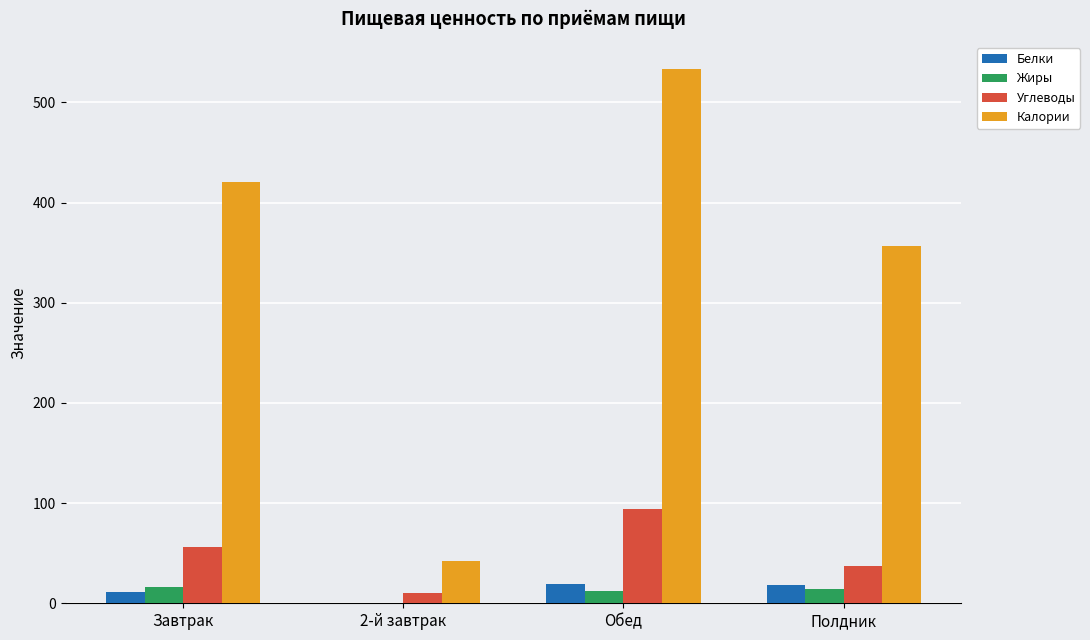

Between 2-й завтрак and Полдник, which series saw the biggest shift?

Калории